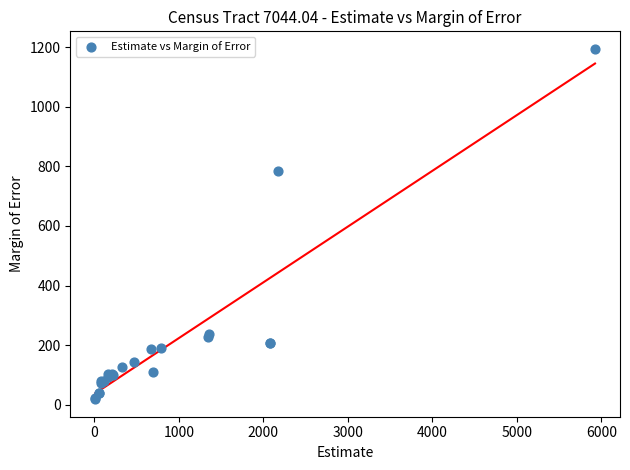

What Y value in the scatter plot is closest to 606?

786